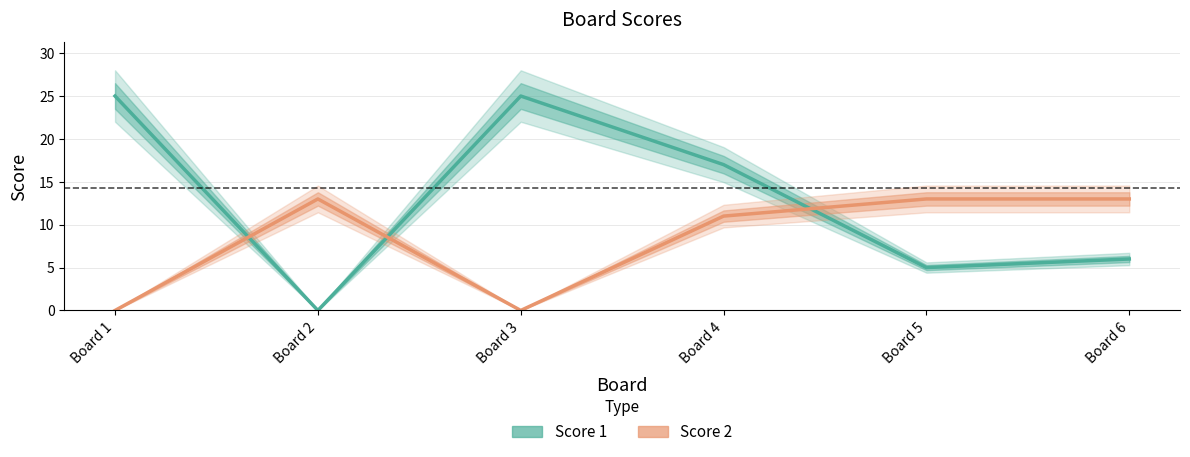

How many interior local valleys does the Score 1 series have?

2